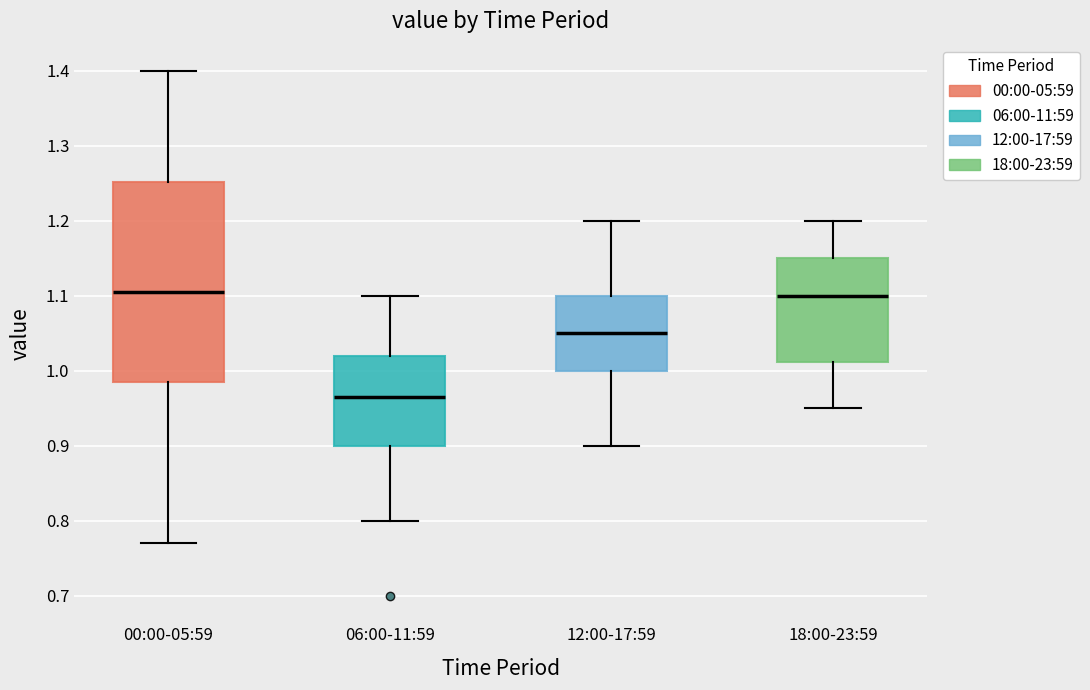

Where does the lower whisker of the box for 12:00-17:59 end on the y-axis? The values are not printed on the chart, so give them approximately, as read against the axis.

0.90